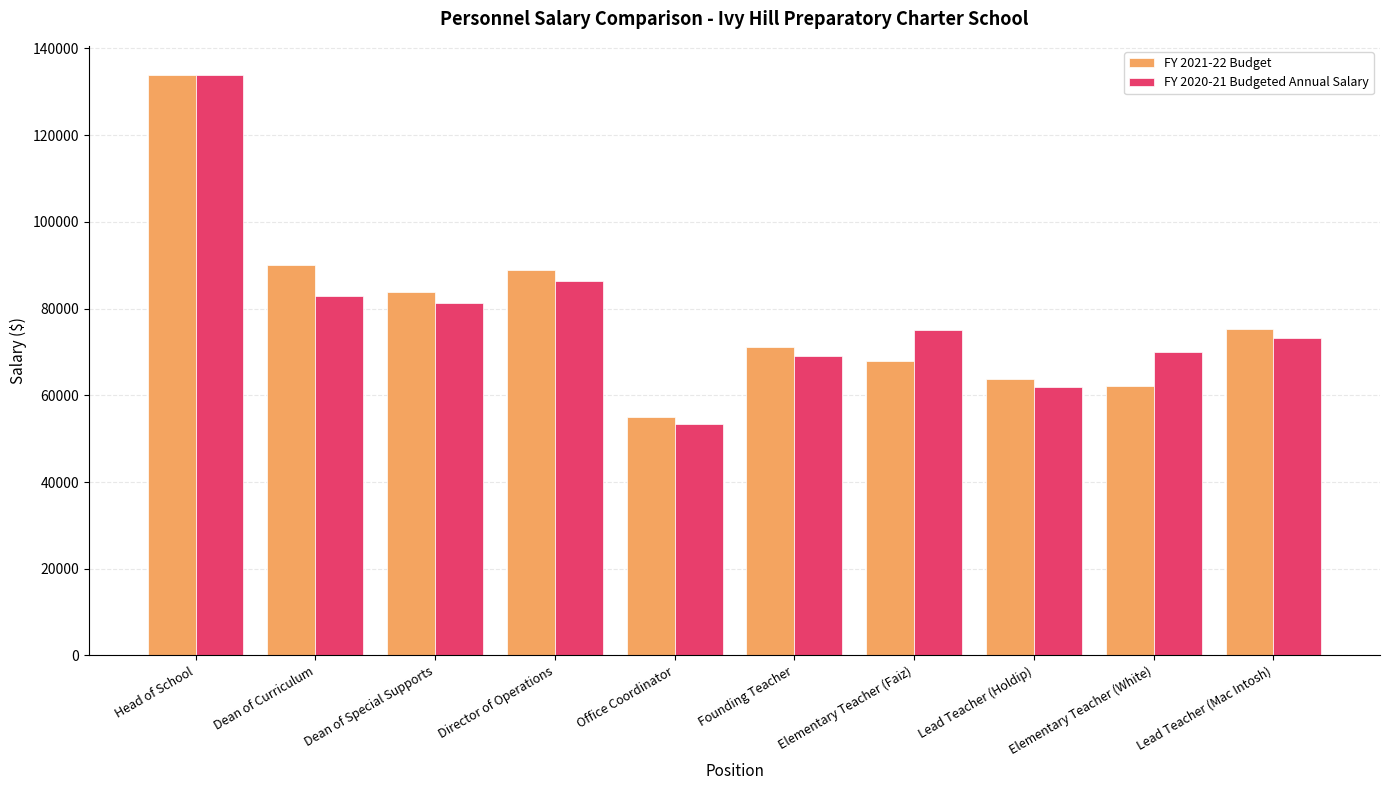

Where does the FY 2020-21 Budgeted Annual Salary series first go above 75000?

Head of School